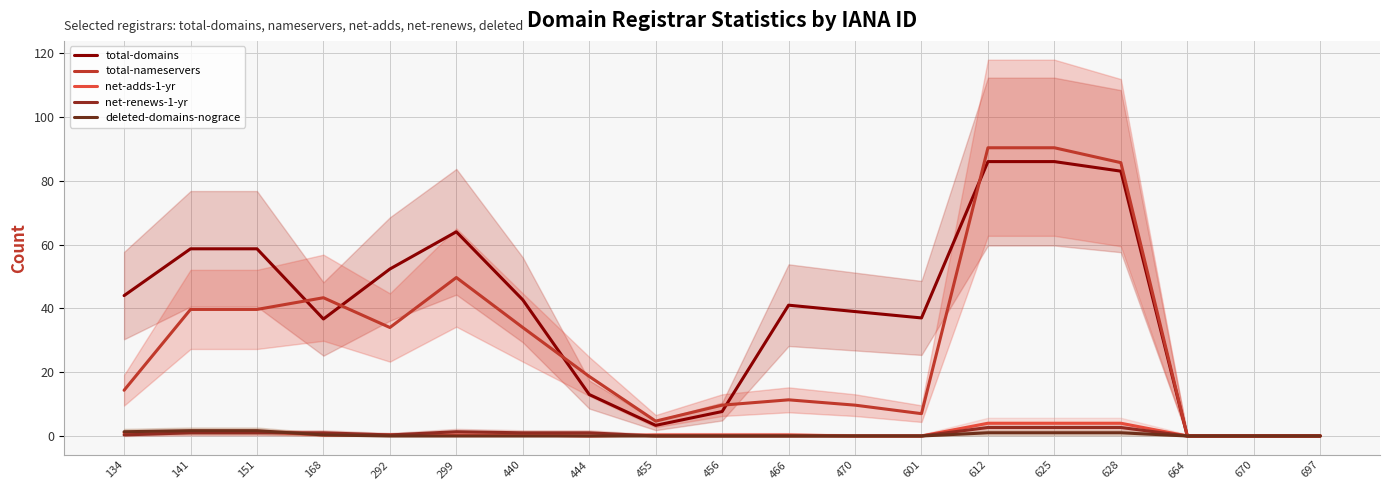

True or false: total-nameservers and deleted-domains-nograce intersect in this chart.

False